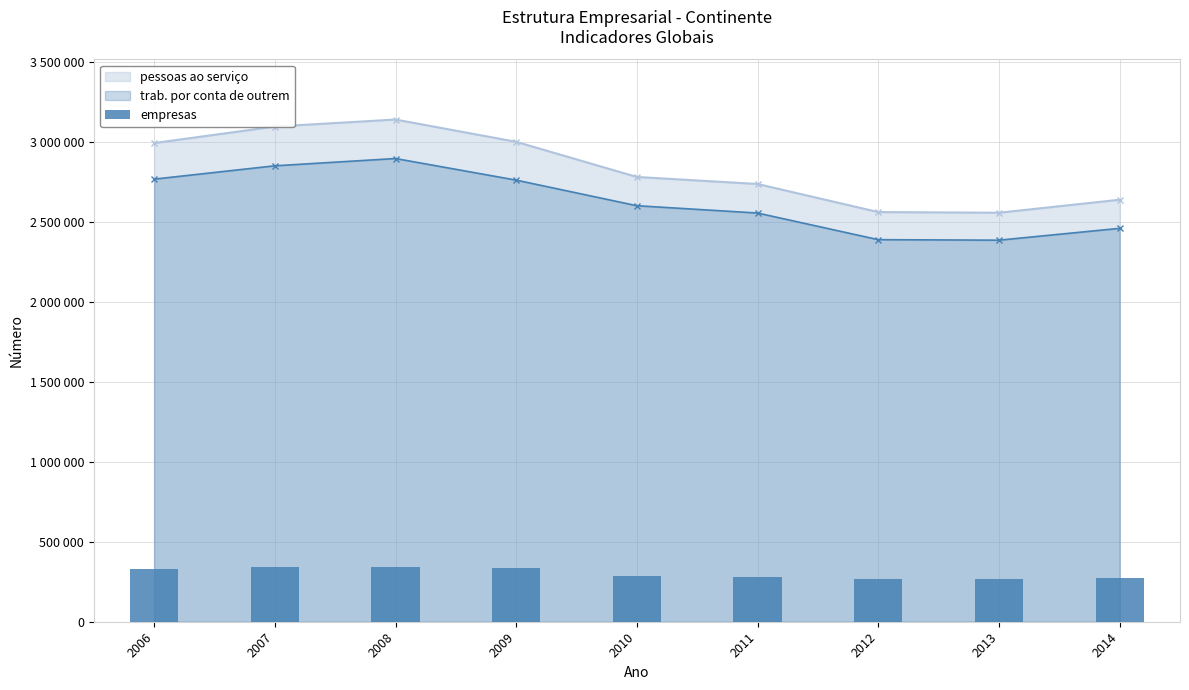

Which label corresponds to the largest value in the chart?

2008